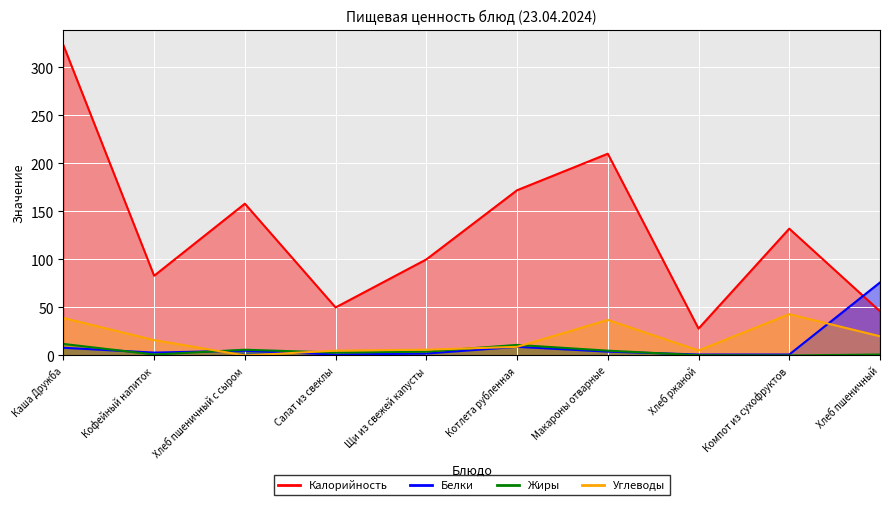

What is the highest value of the Калорийность series?

323.0